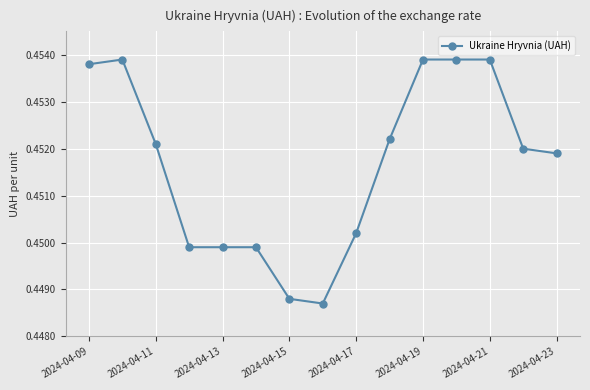

Which has a higher value, 2024-04-21 or 2024-04-13?

2024-04-21